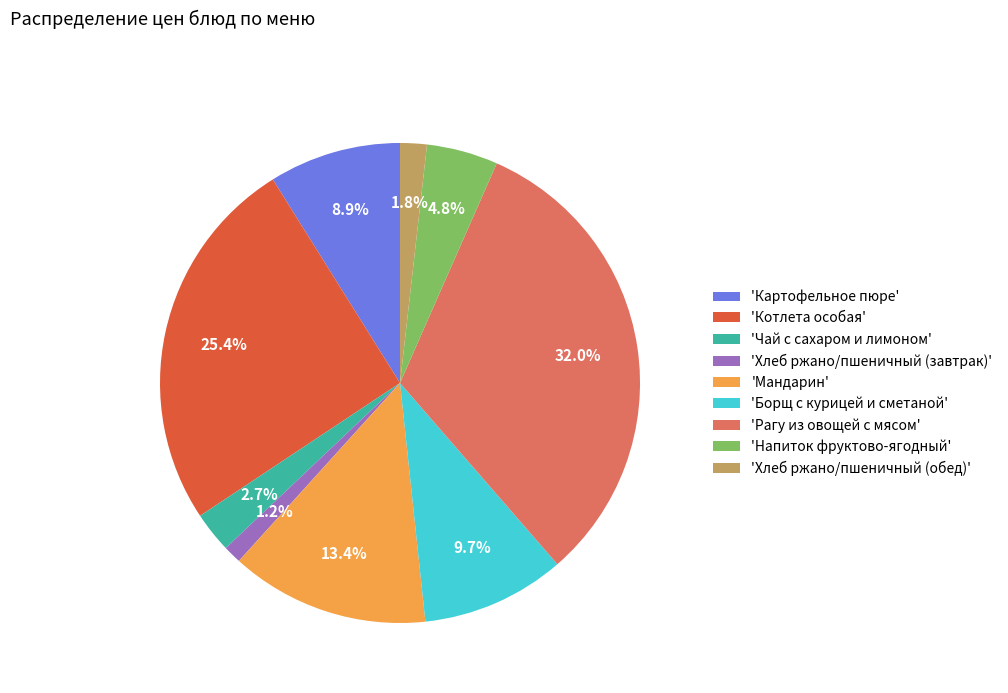

Which slice is the largest?

'Рагу из овощей с мясом'